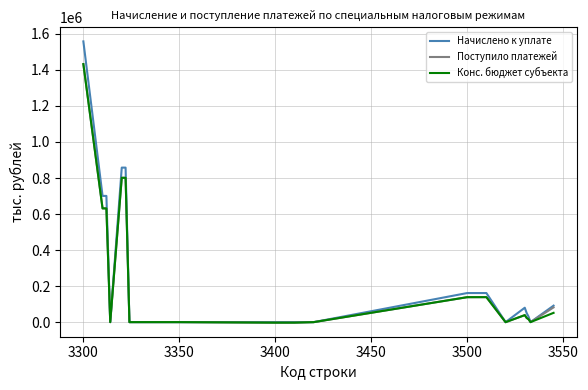

What is the greatest value displayed?

1558374